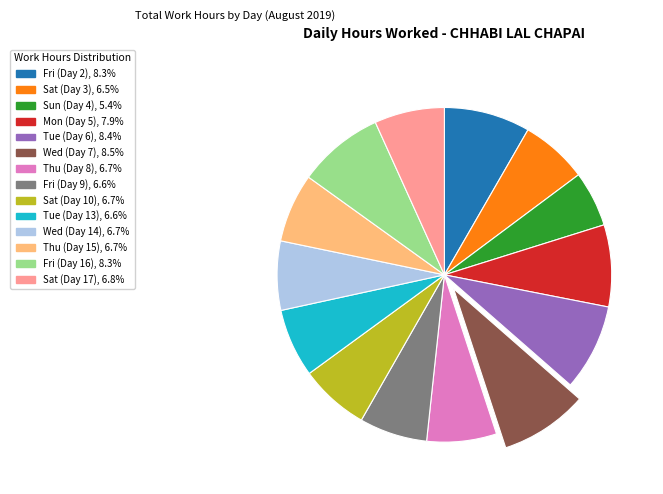

How many slices are in this pie chart?

14